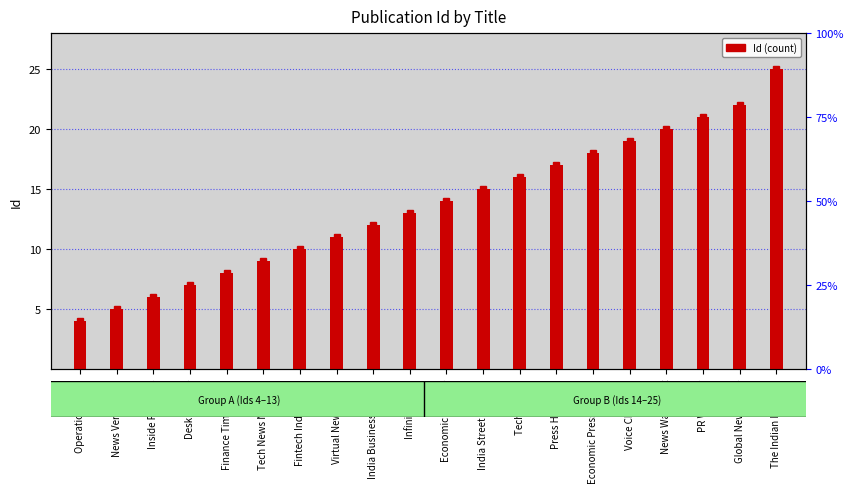

Are the bars grouped side by side (vs. stacked)?

No